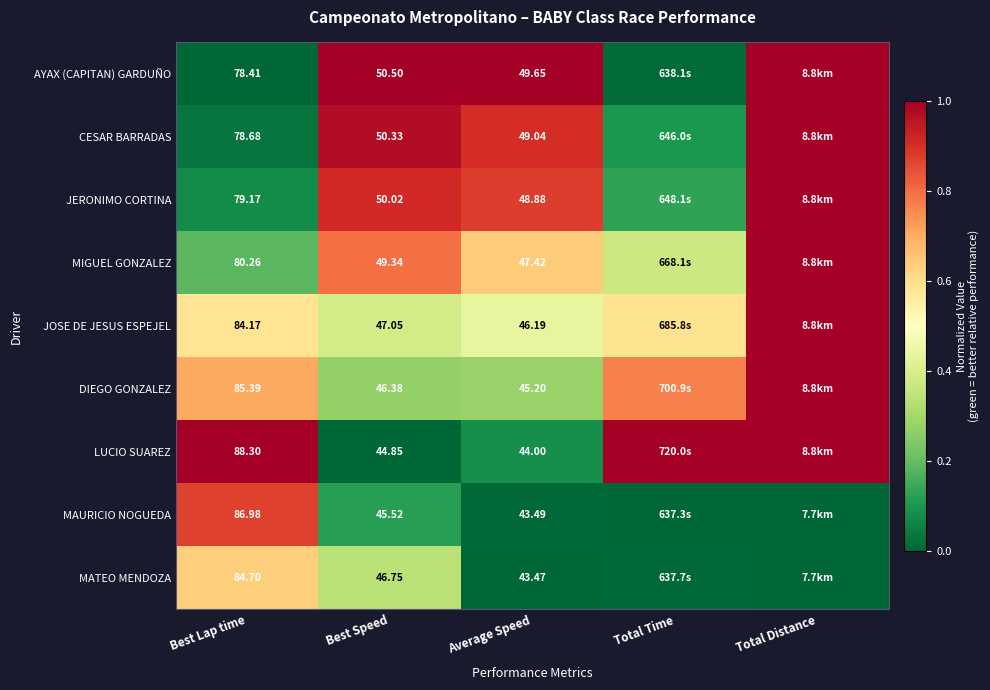

Which series changed the most between Best Lap time and Average Speed?

LUCIO SUAREZ